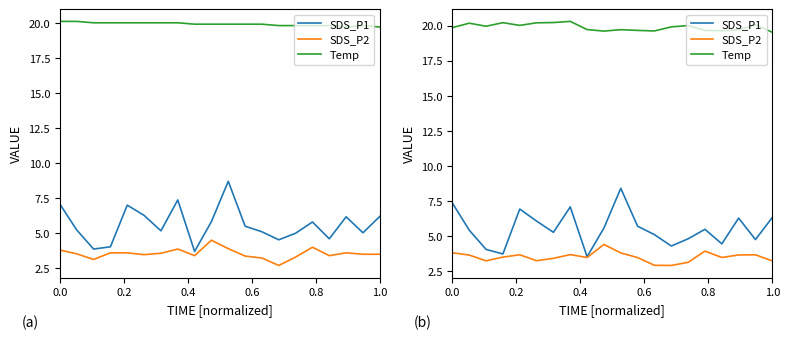

Does the chart display data point markers on the line(s)?

No